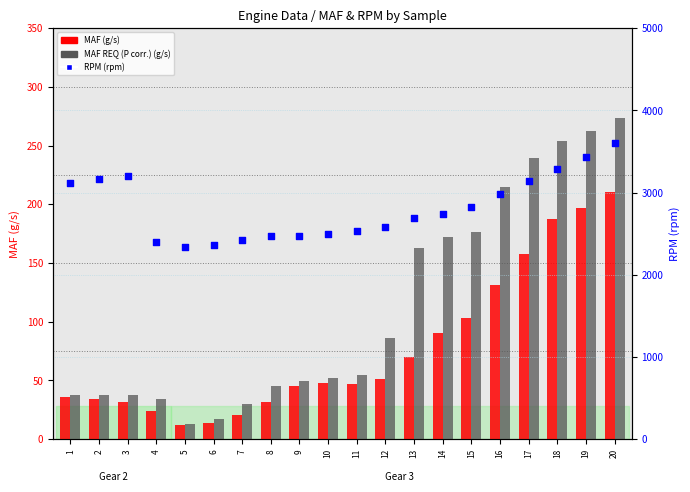

What are all the series names shown in the legend?

MAF (g/s), MAF REQ (P corr.) (g/s), RPM (rpm)